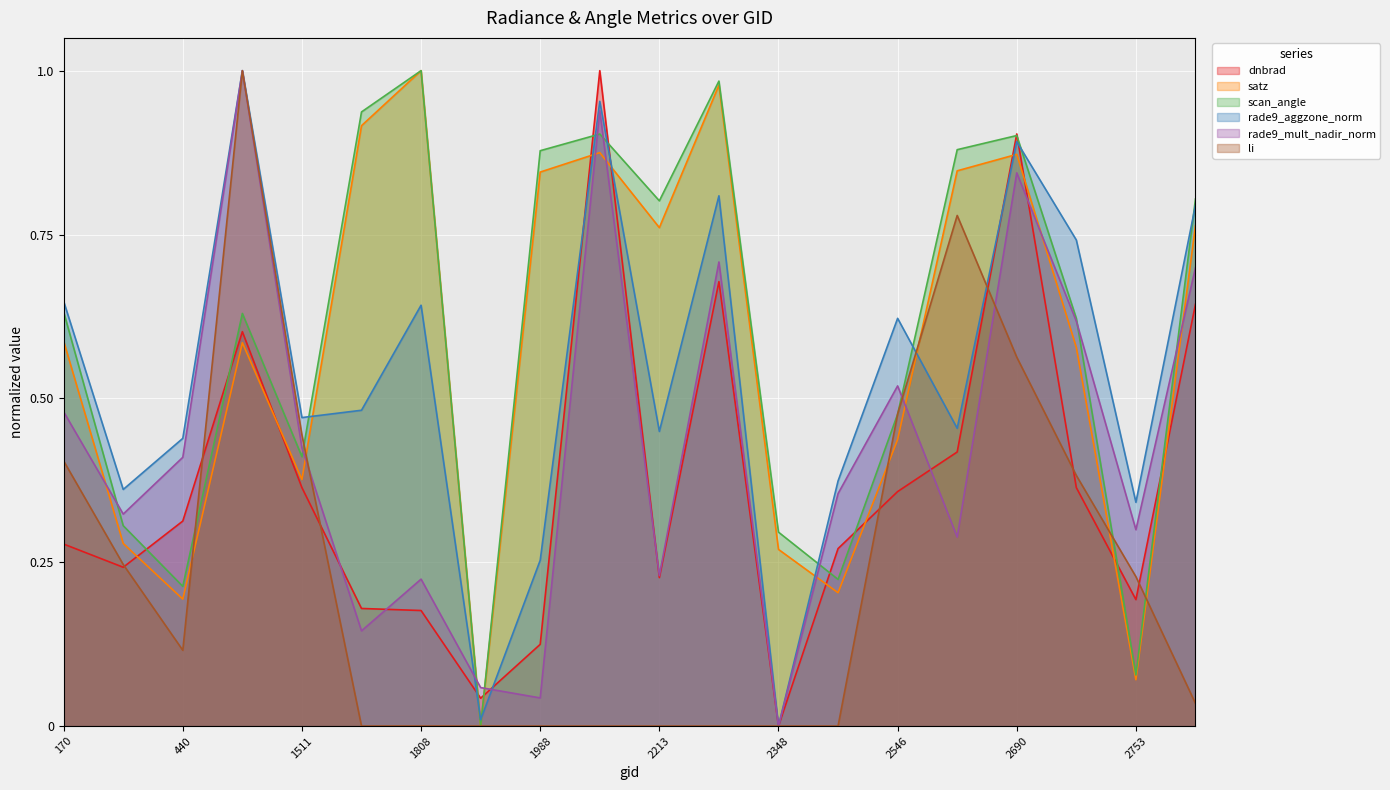

True or false: rade9_aggzone_norm and li intersect in this chart.

True